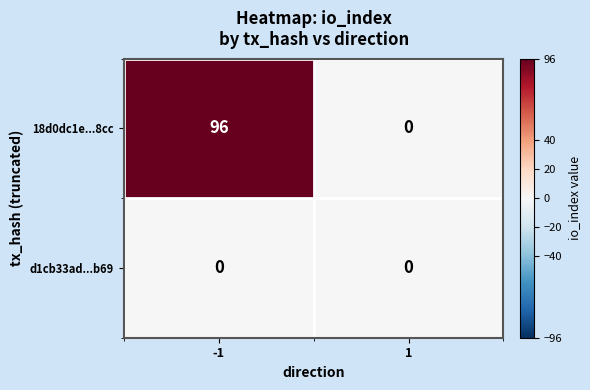

What is the approximate value of 18d0dc1e...8cc at -1, to the nearest 10?

100